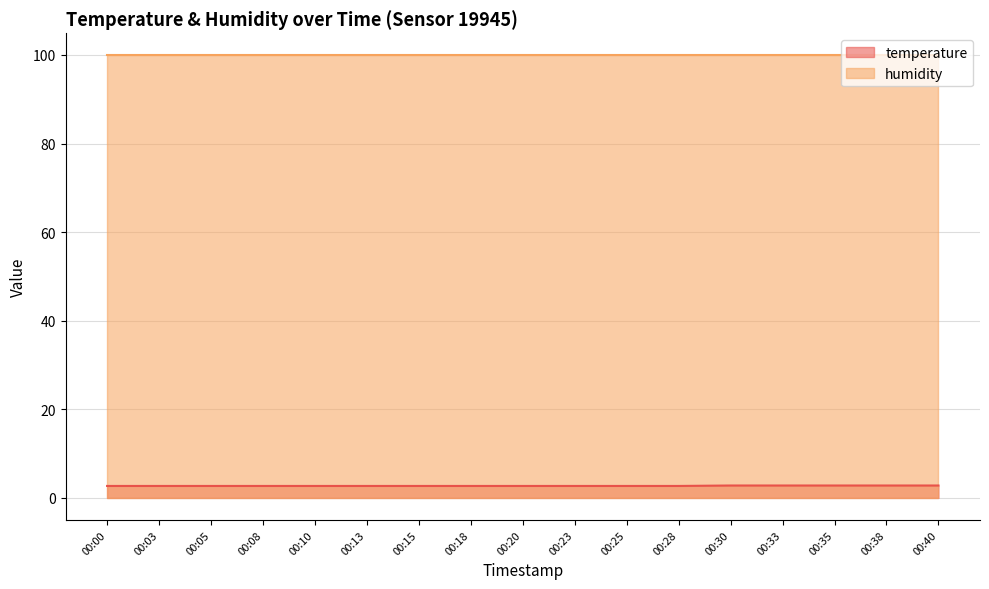

What is the change in value from 00:23 to 00:30?

+0.1